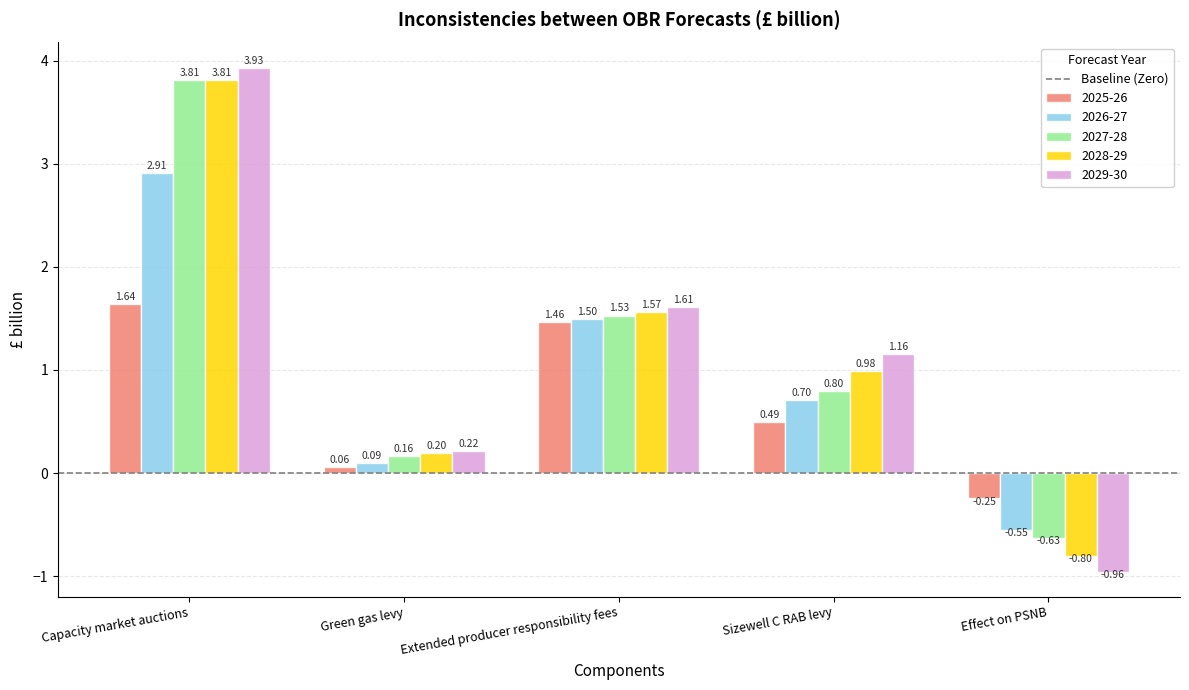

What is the label of the 1st bar from the right?

Effect on PSNB